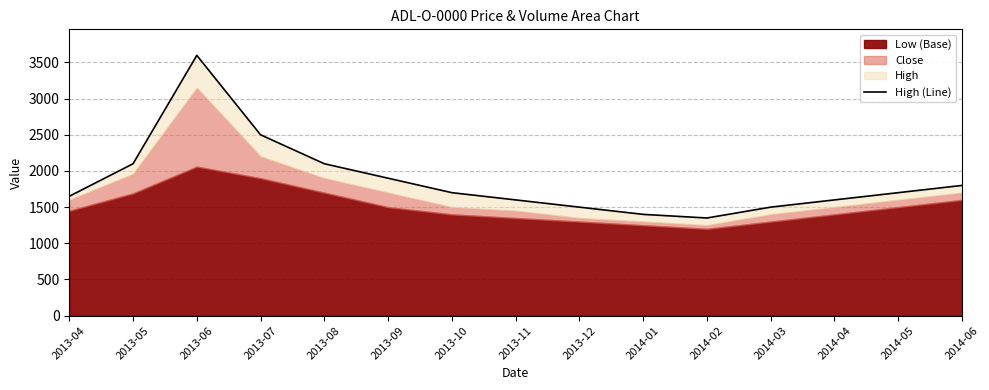

Reading left to right, transcribe all the data shown in this chart.

1650	2100	3598	2500	2100	1900	1700	1600	1500	1400	1350	1500	1600	1700	1800